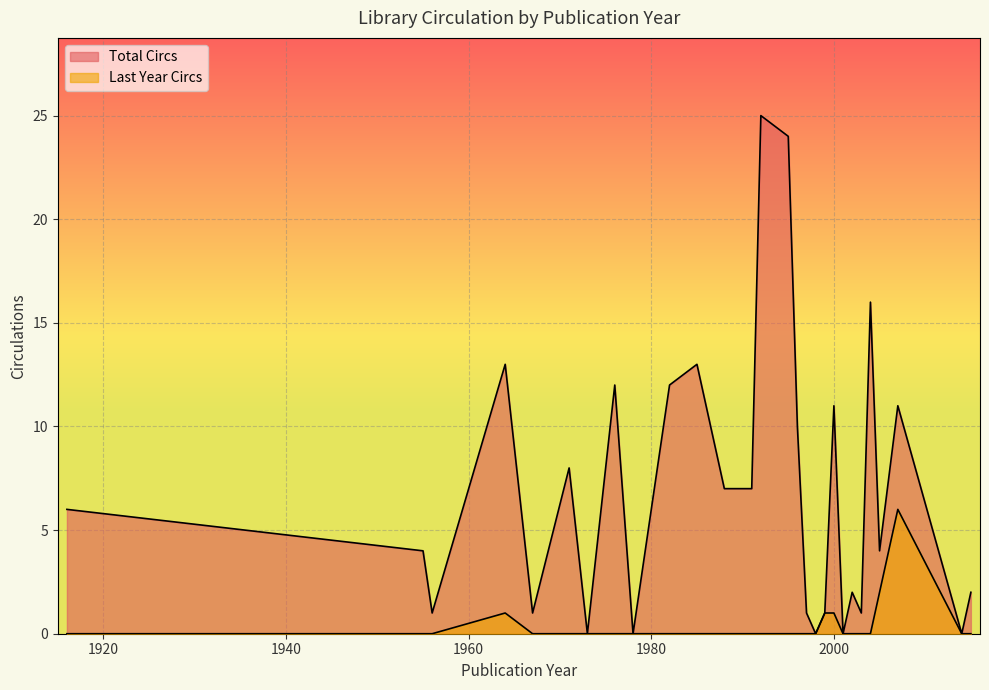

At how many categories does at least one series exceed 8?

9